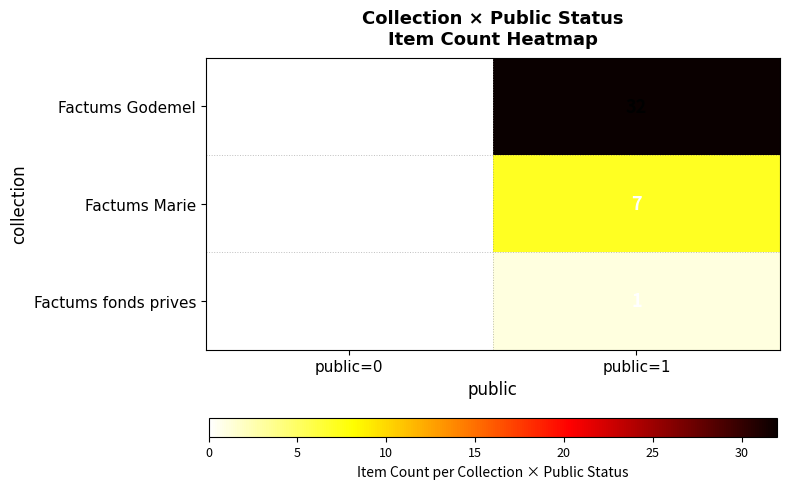

Reading right to left, list all the values displayed in this chart.

Factums Godemel: 32	0
Factums Marie: 7	0
Factums fonds prives: 1	0